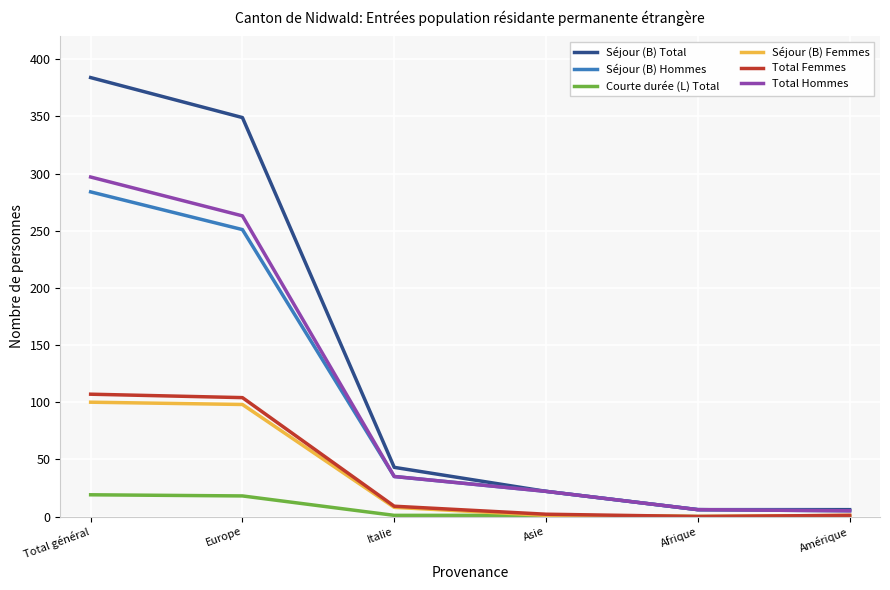

How many lines are shown in the chart?

6